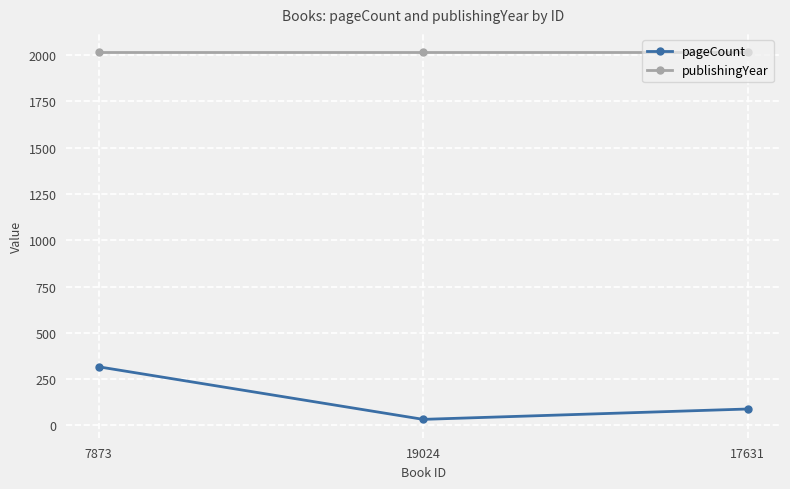

The value of publishingYear at 7873 is 2672. True or false?

False